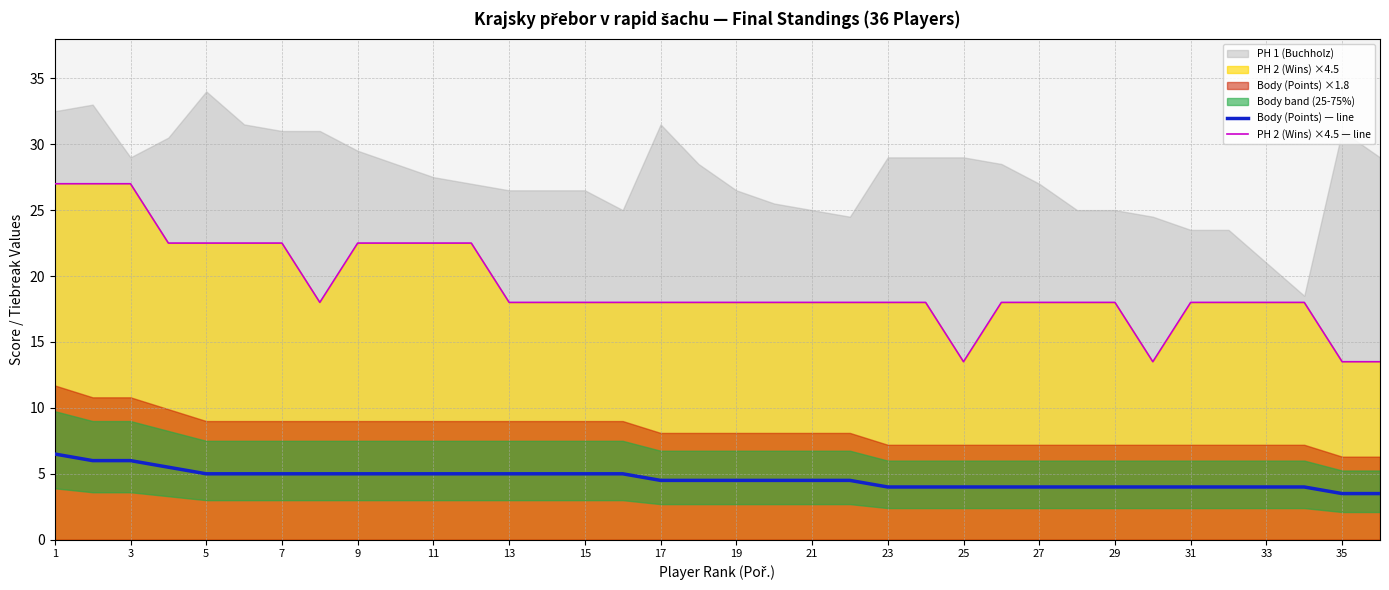

What is the difference between the maximum and minimum values in the Body (Points) — line series?

3.0